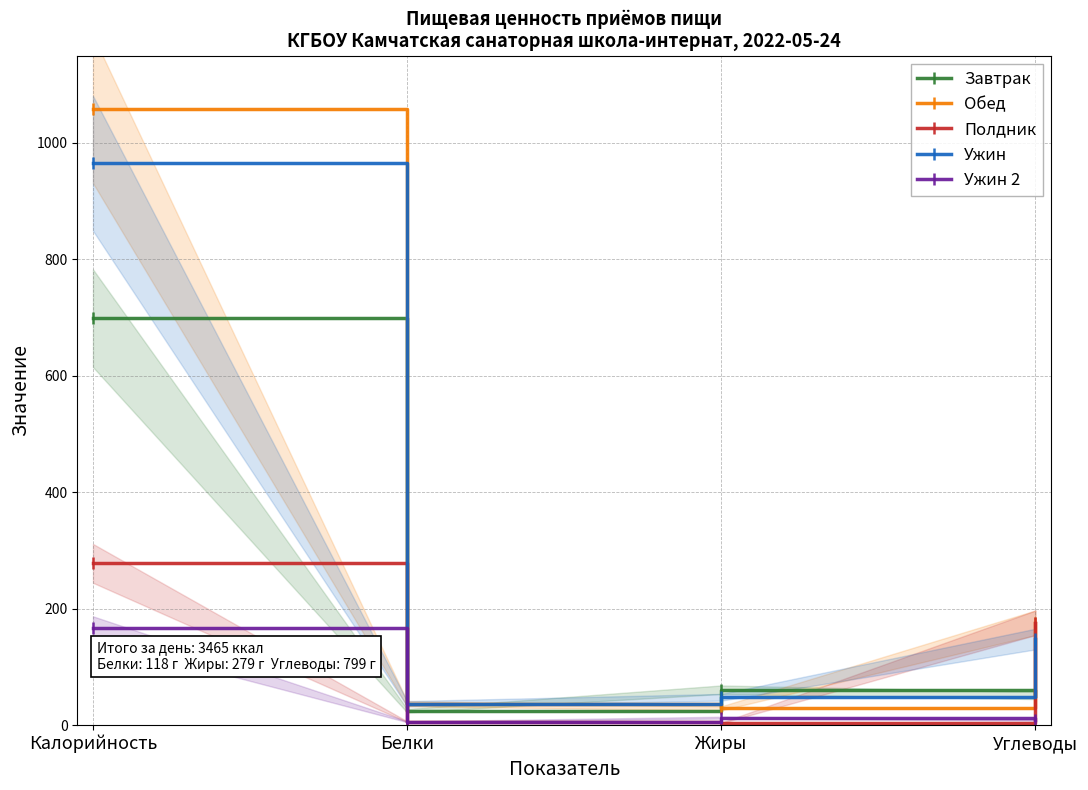

What is the total value across all series at Белки?

111